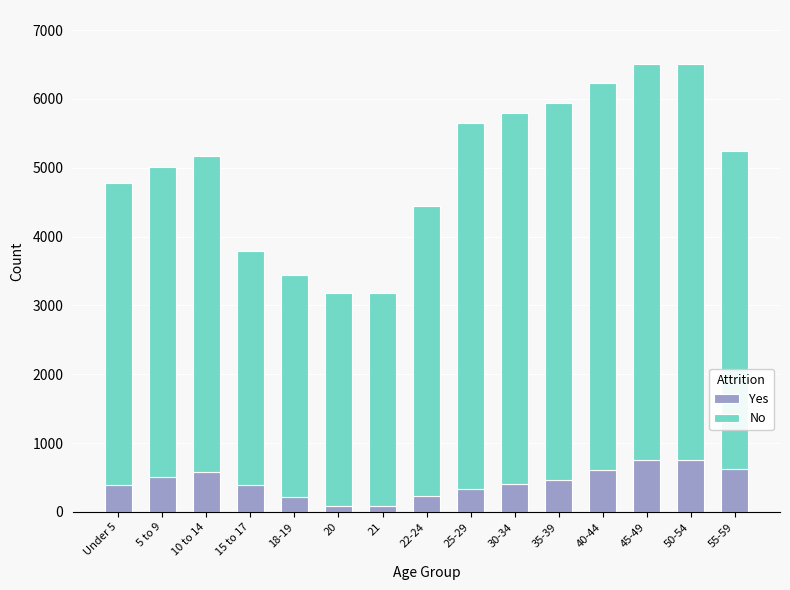

What is the difference between the maximum and second lowest values in the Yes series?

663